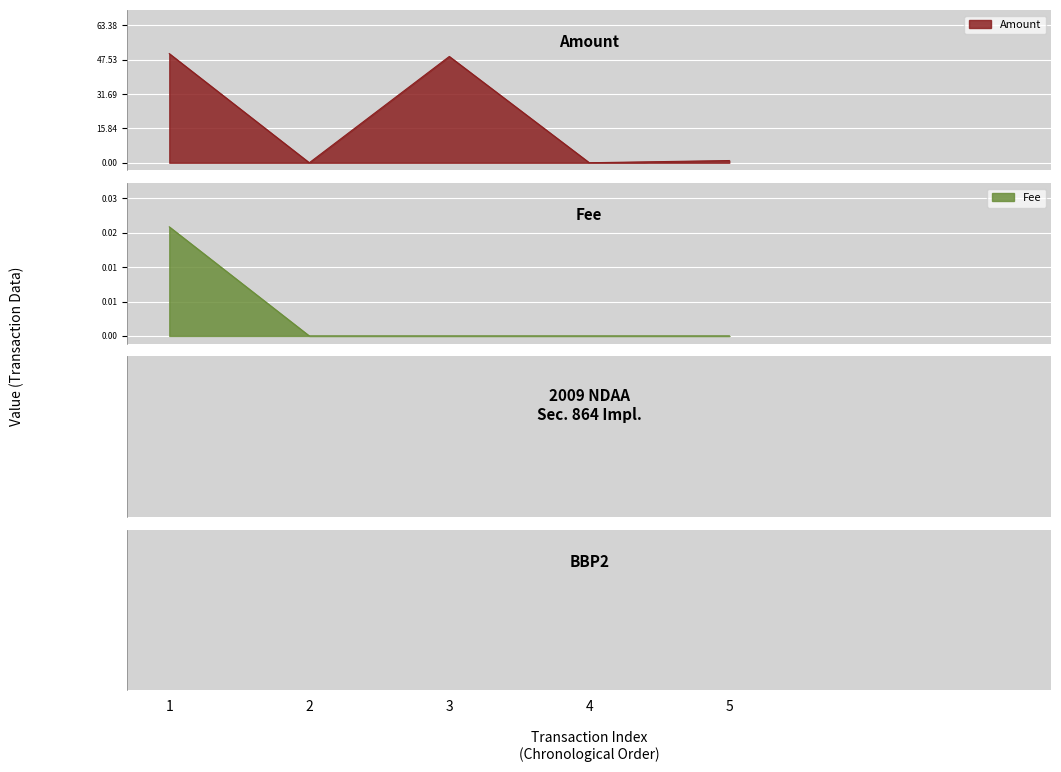

What is the maximum value for Amount?

50.3